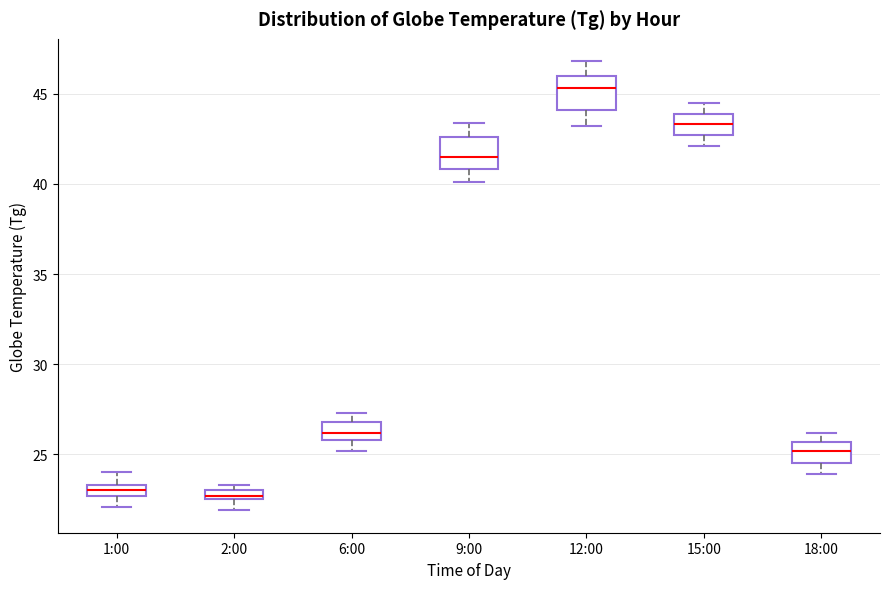

Where is the upper edge of the box for 2:00 on the y-axis? The values are not printed on the chart, so give them approximately, as read against the axis.

23.0